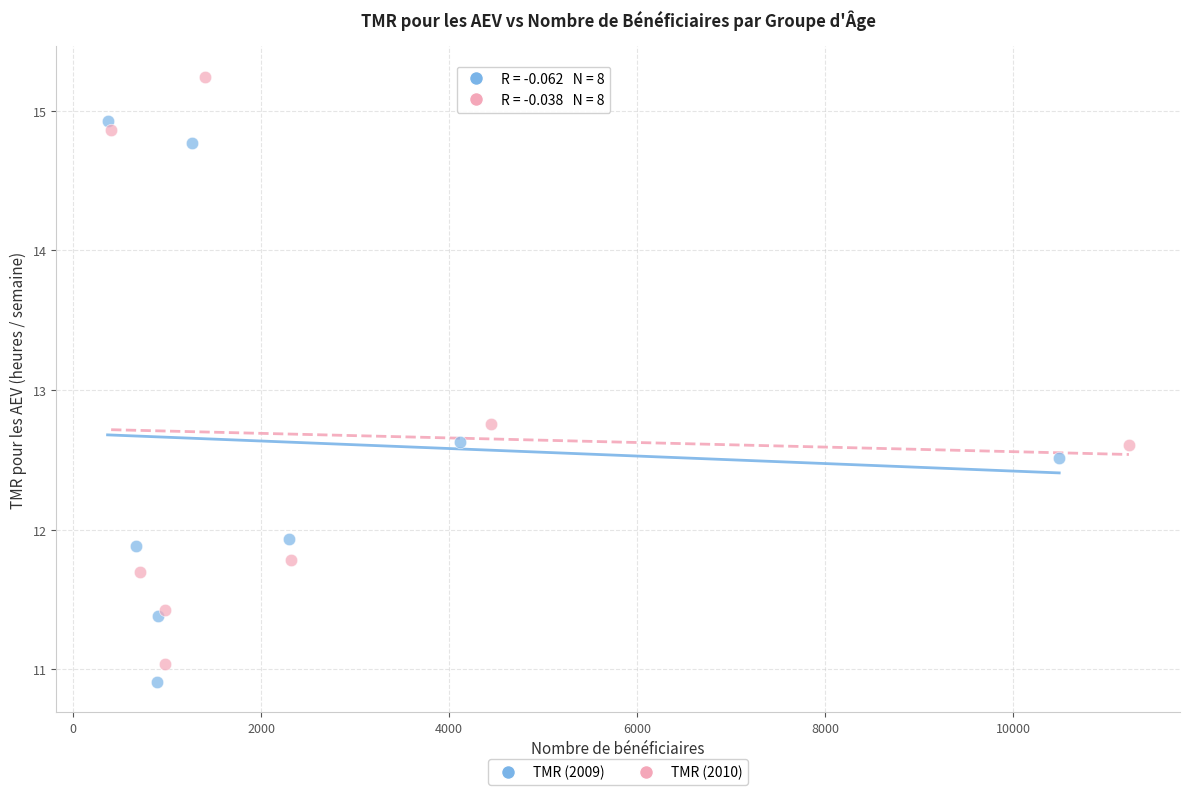

Which series contains the highest Y value?

TMR (2010)